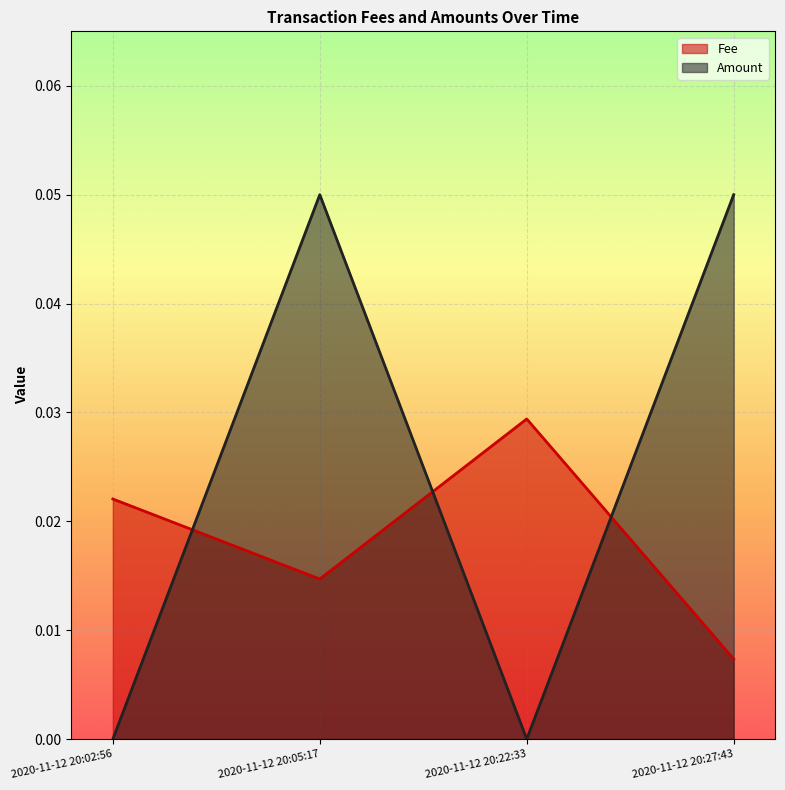

What is the difference between the maximum and minimum values in the Amount series?

0.1